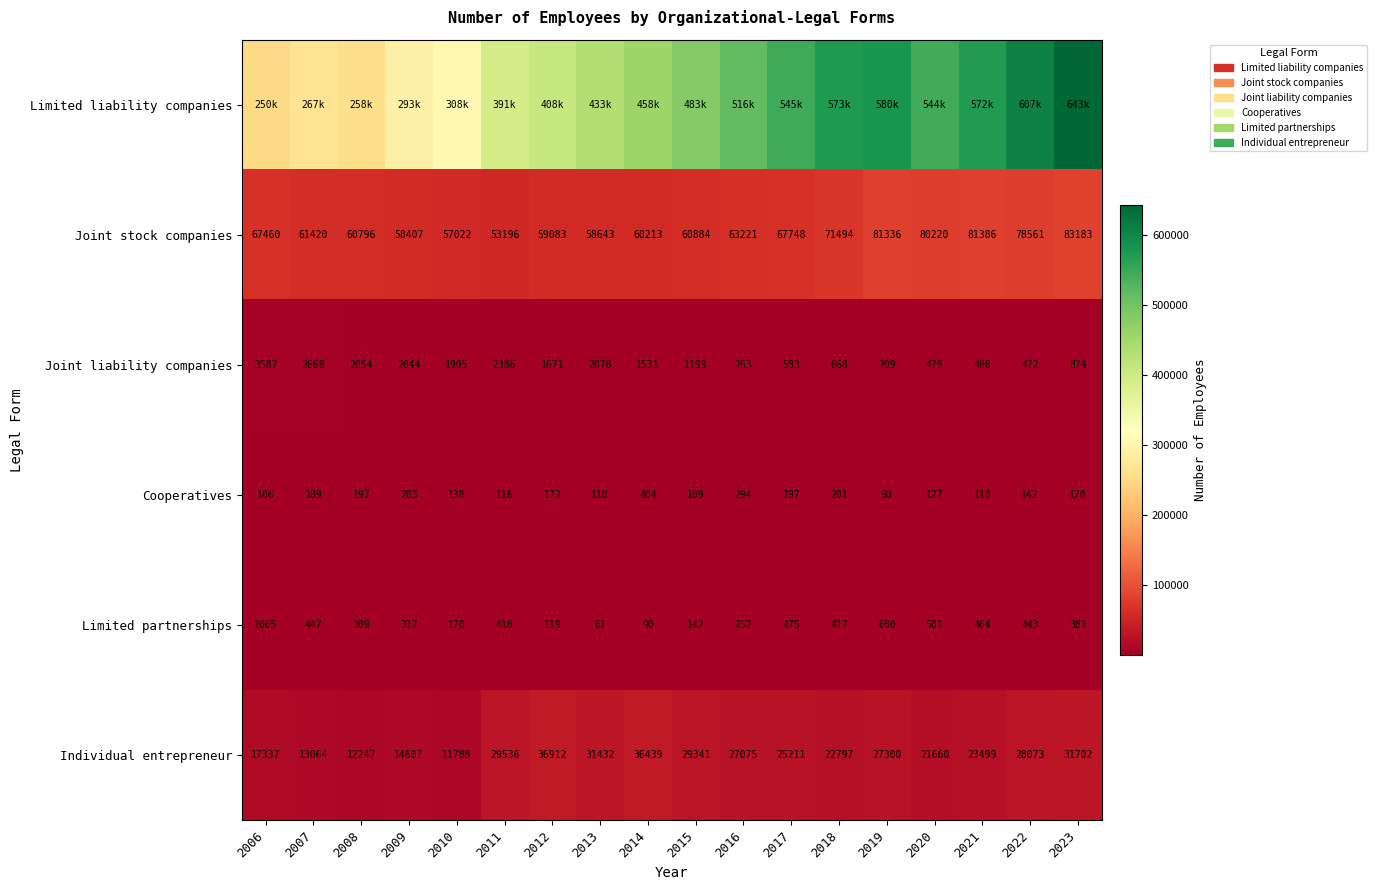

What is the sum of the Joint liability companies values at 2017 and 2020?

1062